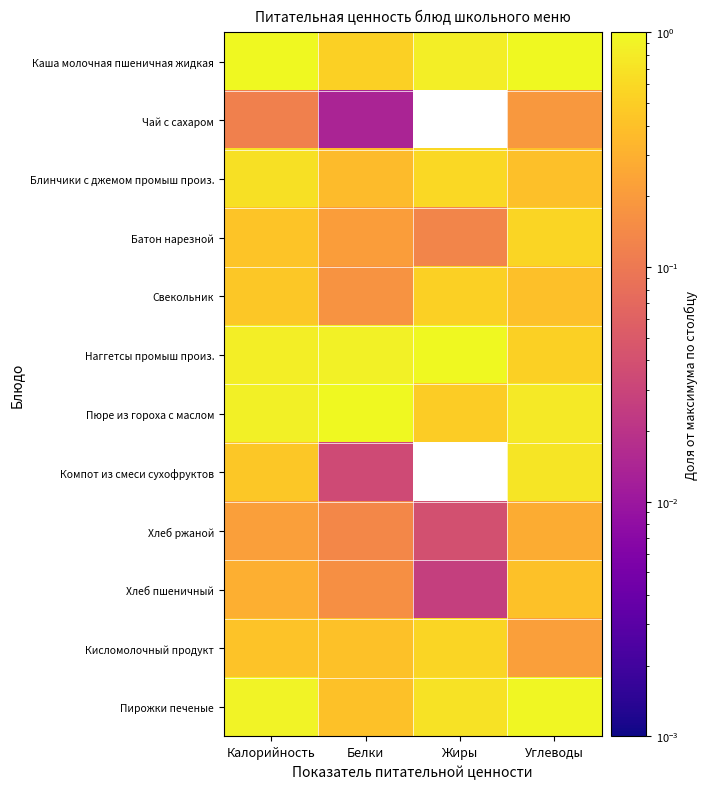

Reading left to right, list all the values displayed in this chart.

Каша молочная пшеничная жидкая: Калорийность=1.0	Белки=0.5	Жиры=0.8	Углеводы=1.0
Чай с сахаром: Калорийность=0.1	Белки=0.0	Жиры=0.0	Углеводы=0.2
Блинчики с джемом промыш произ.: Калорийность=0.7	Белки=0.4	Жиры=0.6	Углеводы=0.4
Батон нарезной: Калорийность=0.4	Белки=0.2	Жиры=0.1	Углеводы=0.6
Свекольник: Калорийность=0.5	Белки=0.2	Жиры=0.5	Углеводы=0.4
Наггетсы промыш произ.: Калорийность=0.8	Белки=0.9	Жиры=1.0	Углеводы=0.5
Пюре из гороха с маслом: Калорийность=0.9	Белки=1.0	Жиры=0.5	Углеводы=0.8
Компот из смеси сухофруктов: Калорийность=0.5	Белки=0.0	Жиры=0.0	Углеводы=0.7
Хлеб ржаной: Калорийность=0.2	Белки=0.1	Жиры=0.0	Углеводы=0.3
Хлеб пшеничный: Калорийность=0.3	Белки=0.2	Жиры=0.0	Углеводы=0.4
Кисломолочный продукт: Калорийность=0.4	Белки=0.4	Жиры=0.6	Углеводы=0.2
Пирожки печеные: Калорийность=0.9	Белки=0.4	Жиры=0.7	Углеводы=1.0